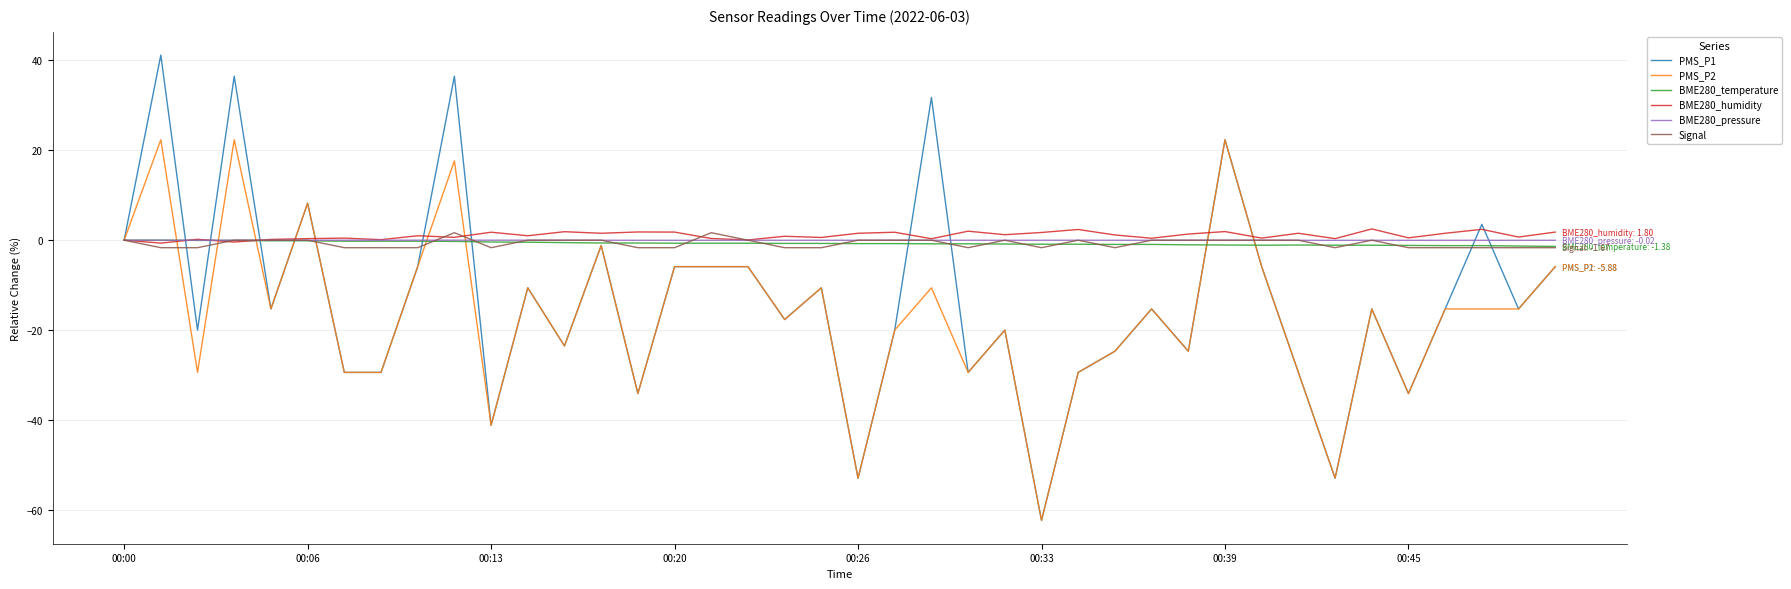

What is the maximum value shown in the chart?

41.2